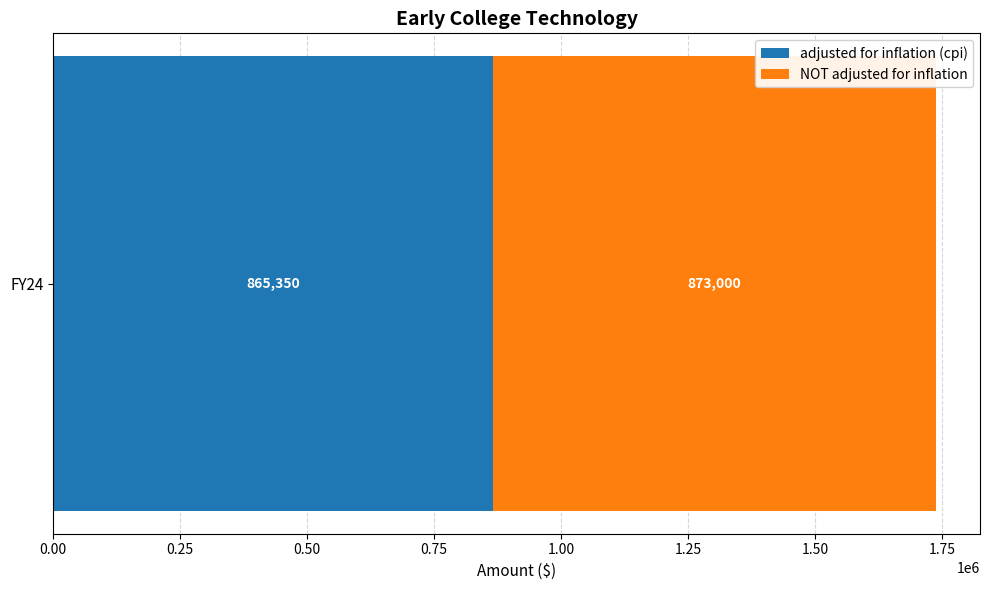

Read the adjusted for inflation (cpi) value at FY24.

865350